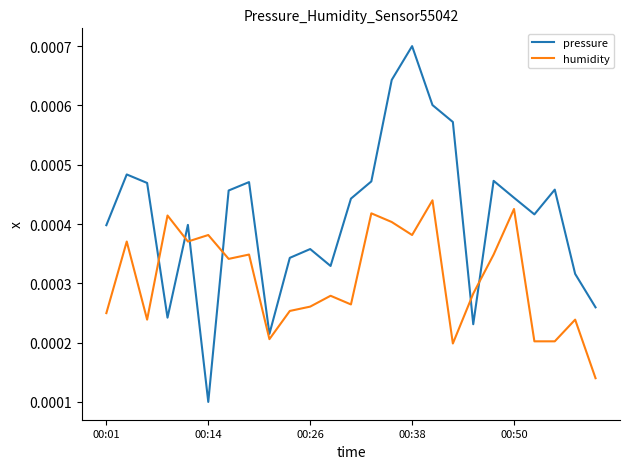

Which series has the widest spread of values?

pressure